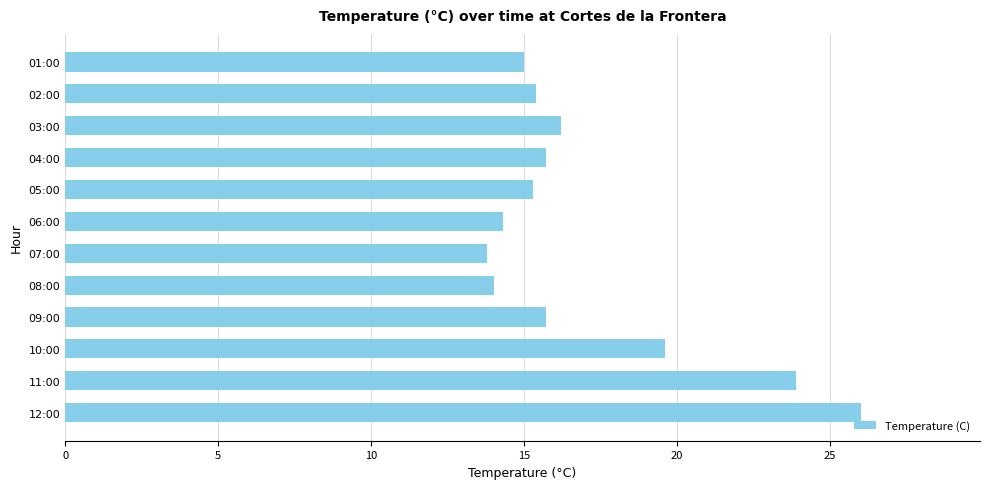

What is the difference between the maximum and minimum values?

12.2